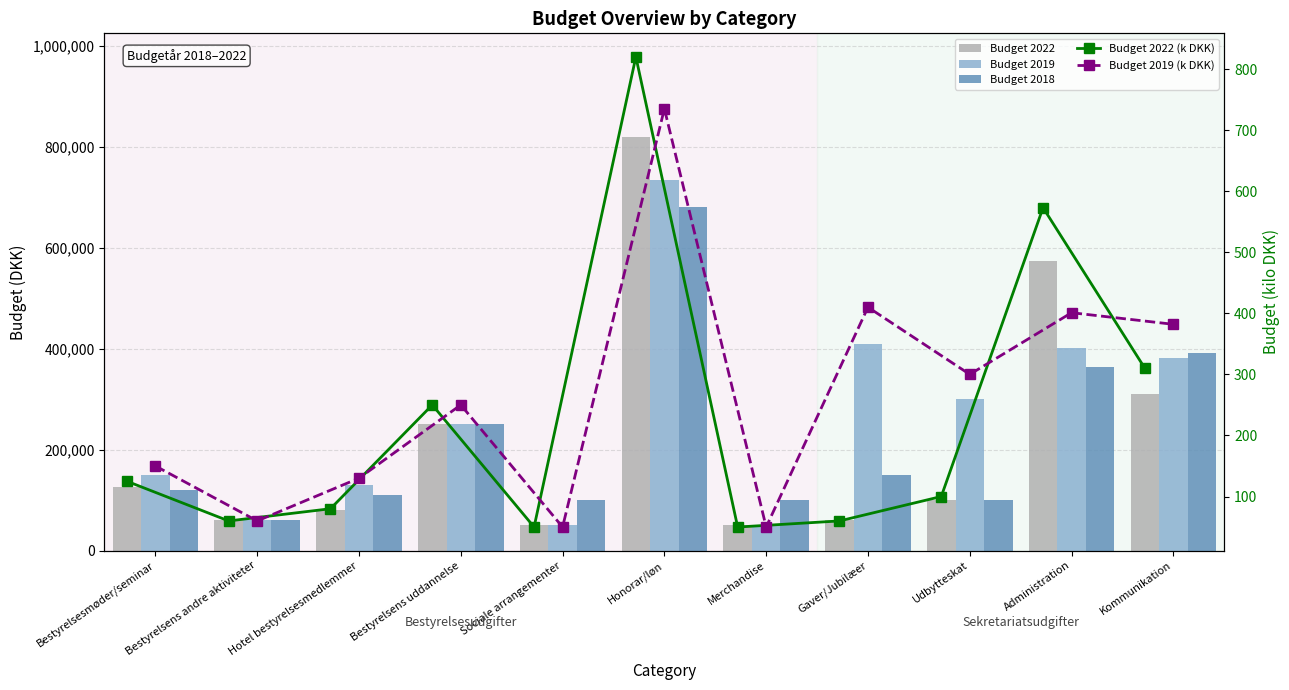

At which category is the sum across all series the highest?

Honorar/løn